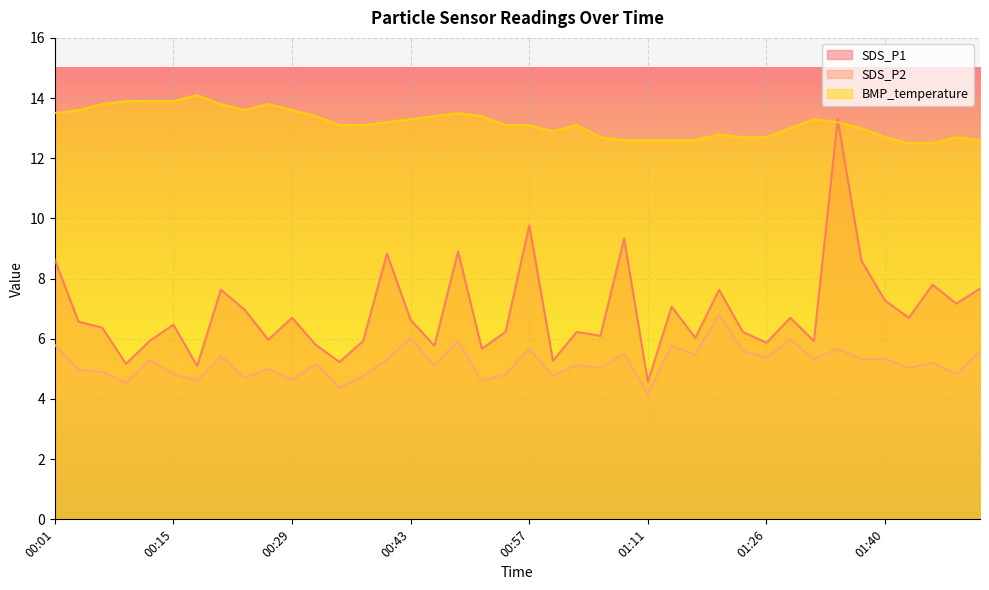

How many interior local peaks does the SDS_P1 series have?

13